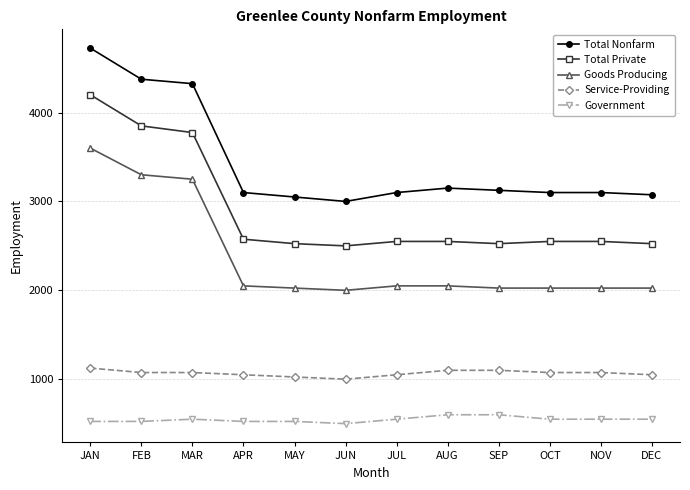

At how many categories does at least one series exceed 2437?

12